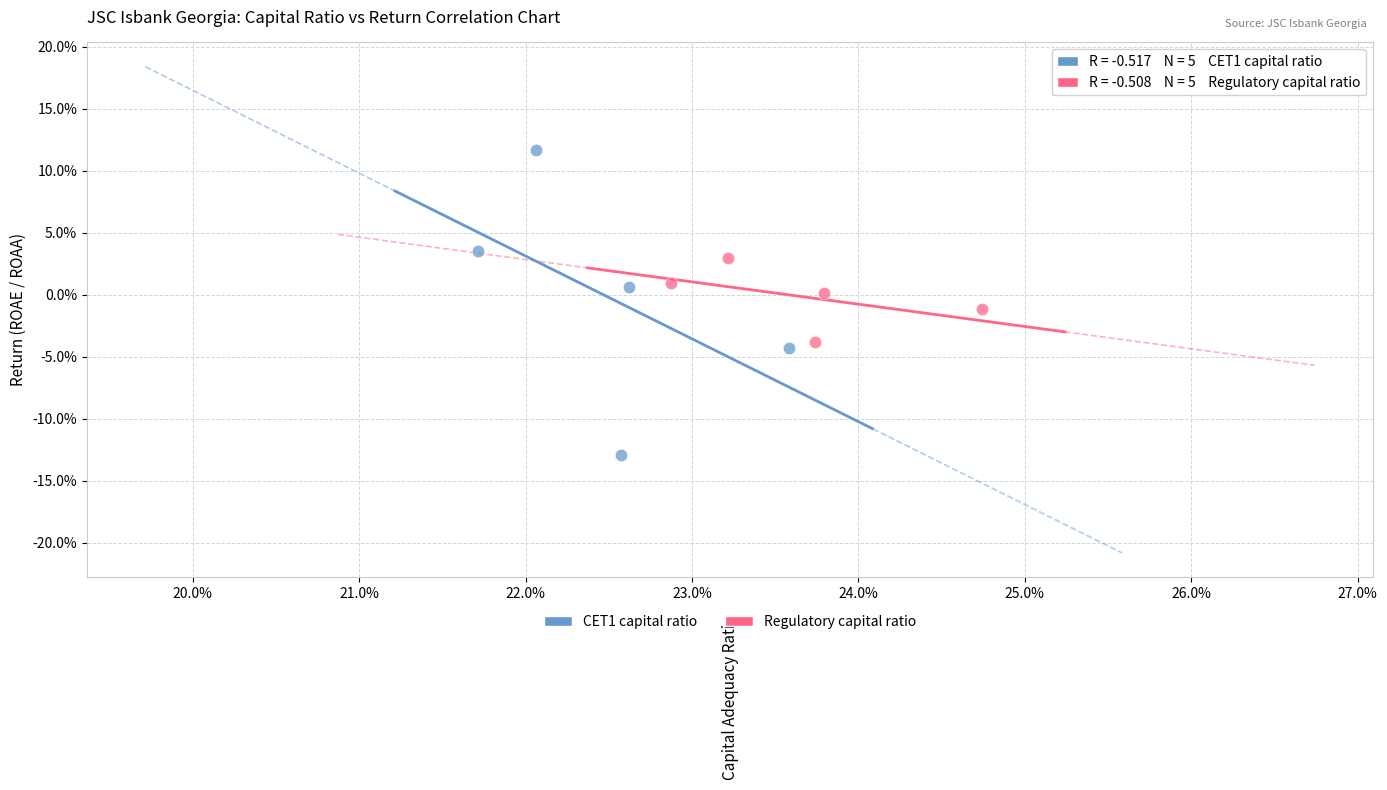

Which series reaches the minimum Y coordinate?

CET1 capital ratio